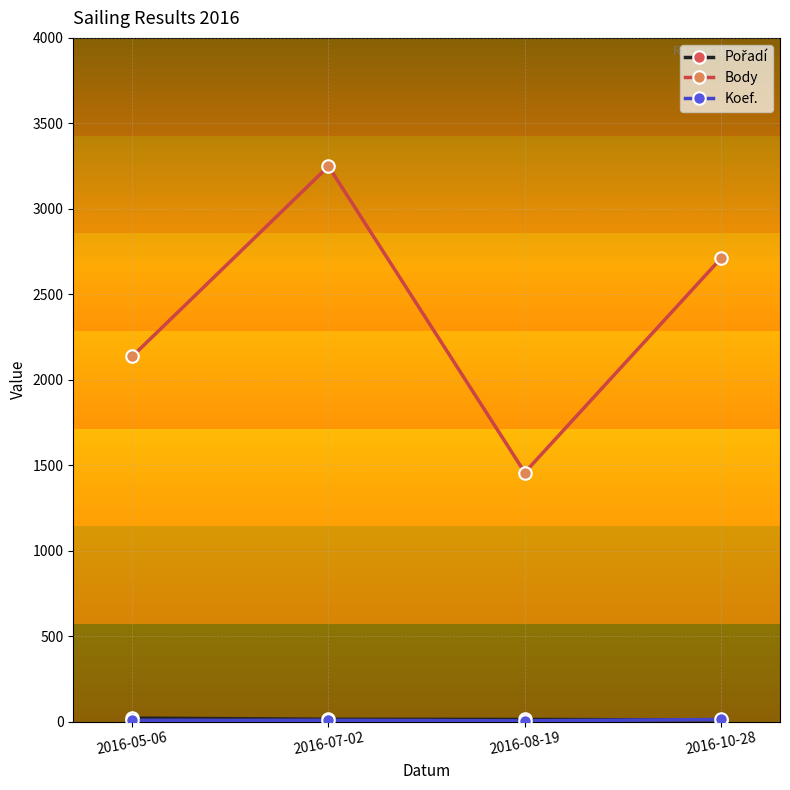

True or false: Body has a value of 5222 at 2016-07-02.

False